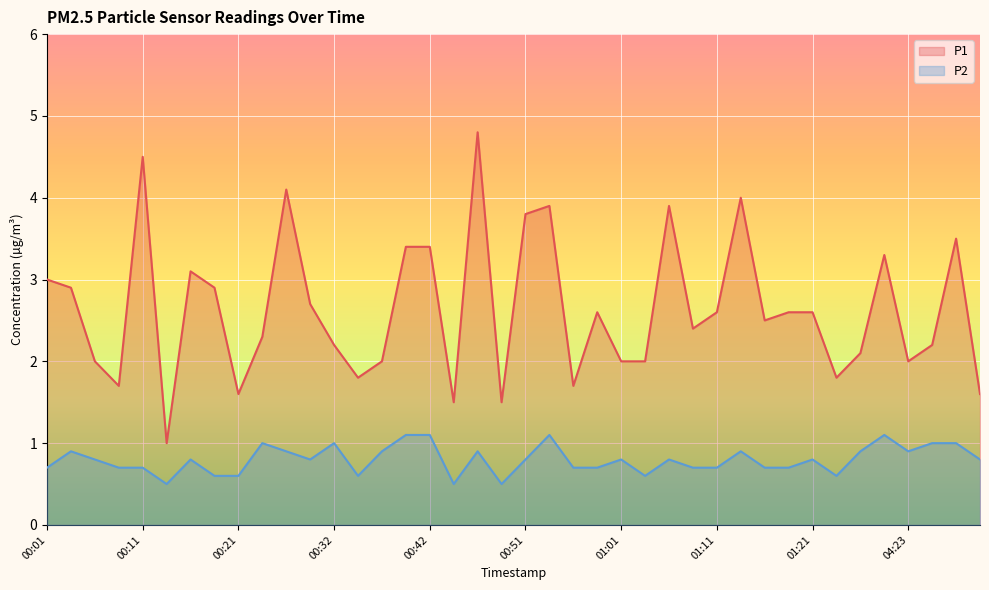

What is the maximum value shown in the chart?

4.8